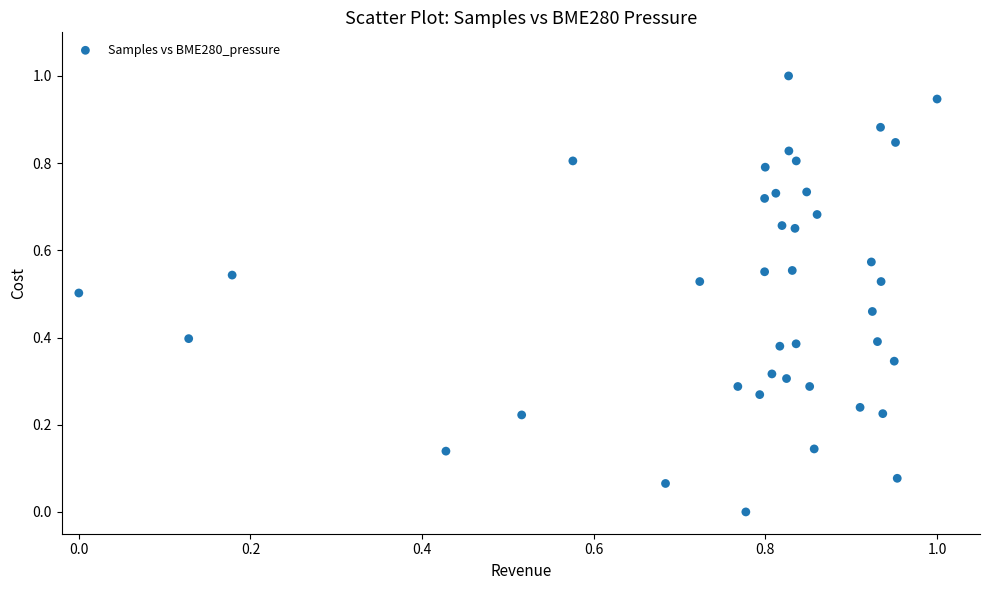

What is the range of Y values (max minus min)?

1.0